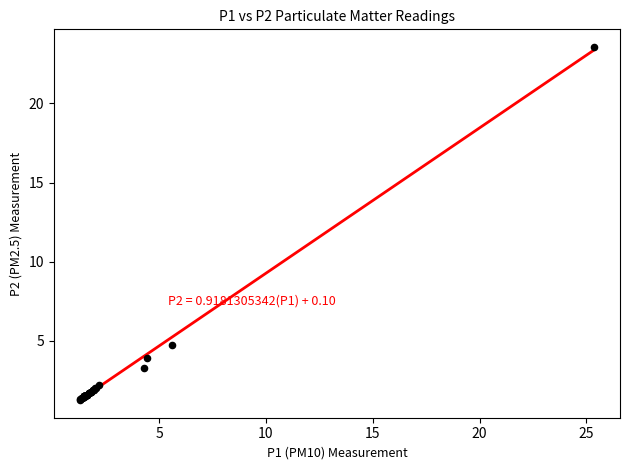

What Y value in the scatter plot is closest to 12?

4.8